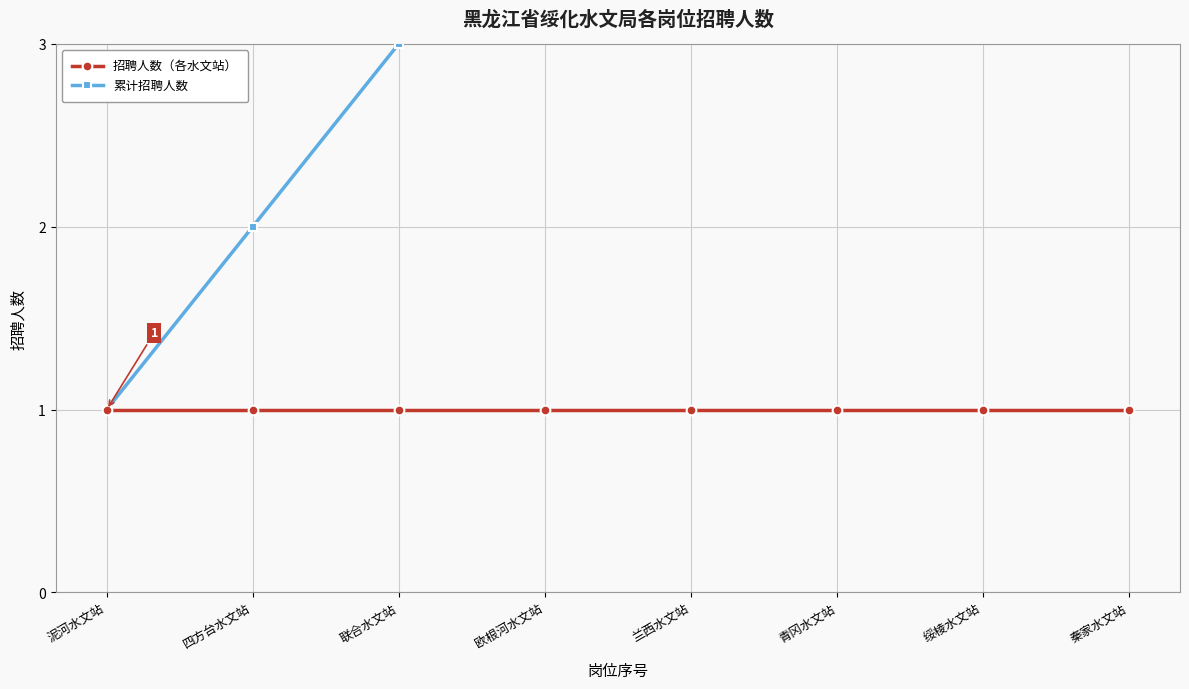

The value of 累计招聘人数 at 秦家水文站 is 8. True or false?

True